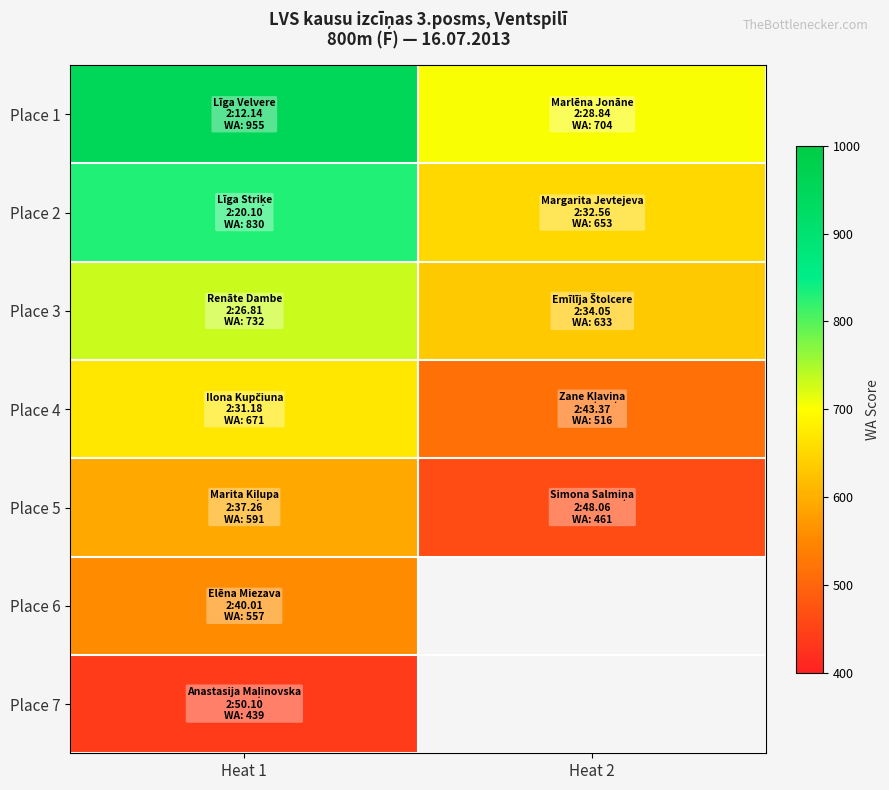

Which series has the largest total across all categories?

Place 1